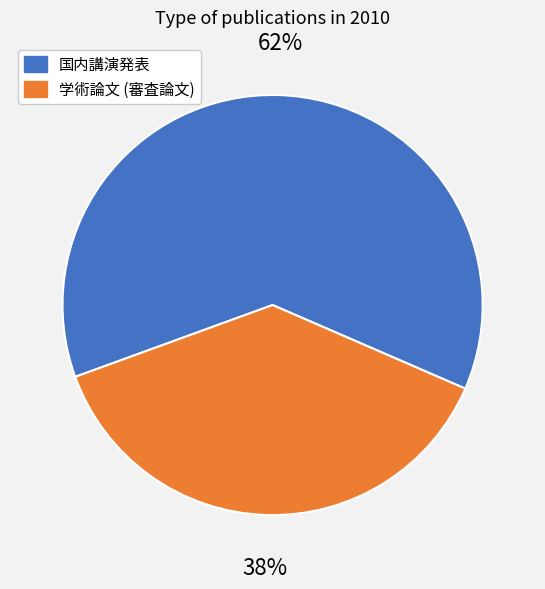

To the nearest percent, what is the average slice percentage?

50%